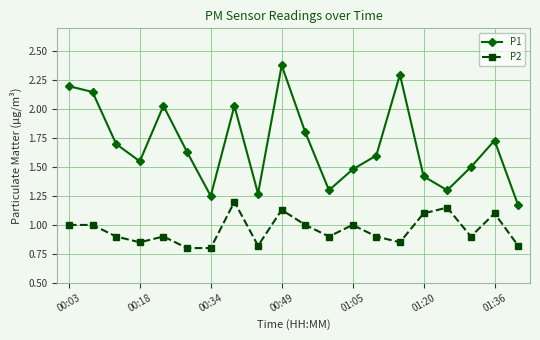

What is the value of the P1 point at the 18th from the left?

1.5